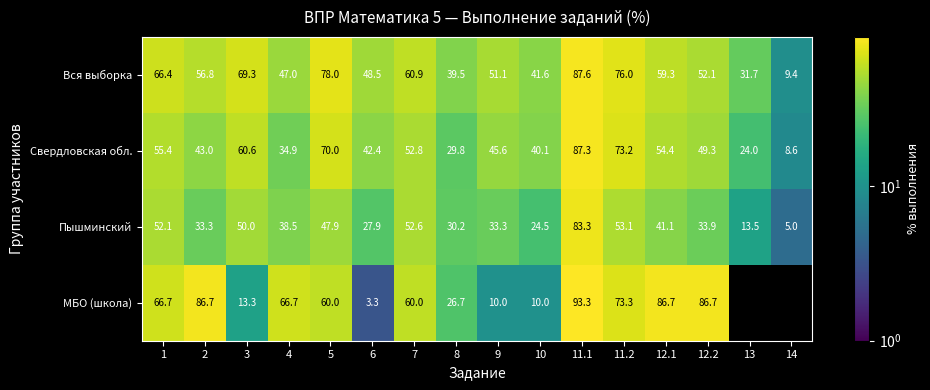

How many distinct data groups are displayed?

4